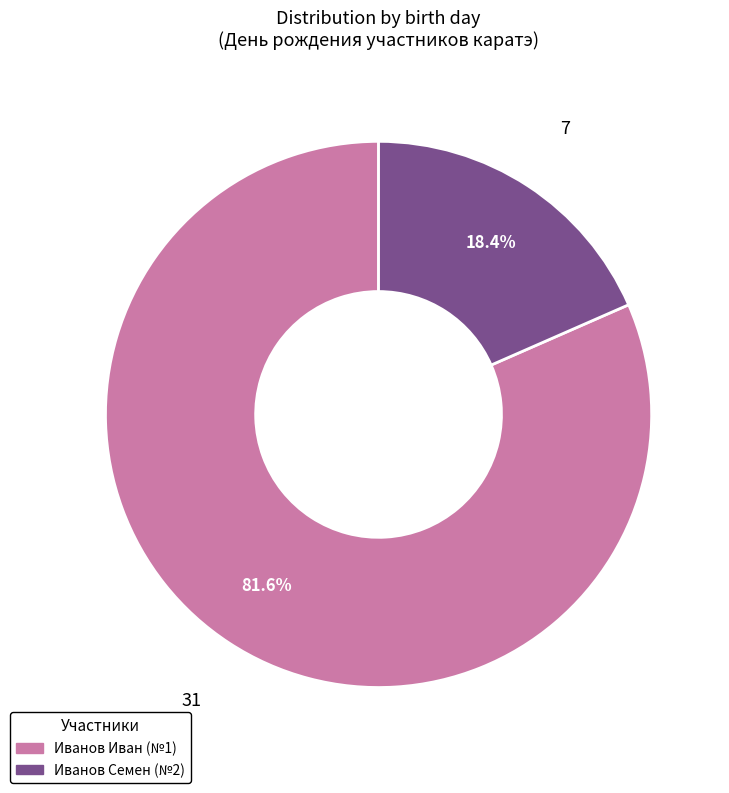

Is the sum of Иванов Семен (№2) and Иванов Иван (№1) greater than half?

Yes